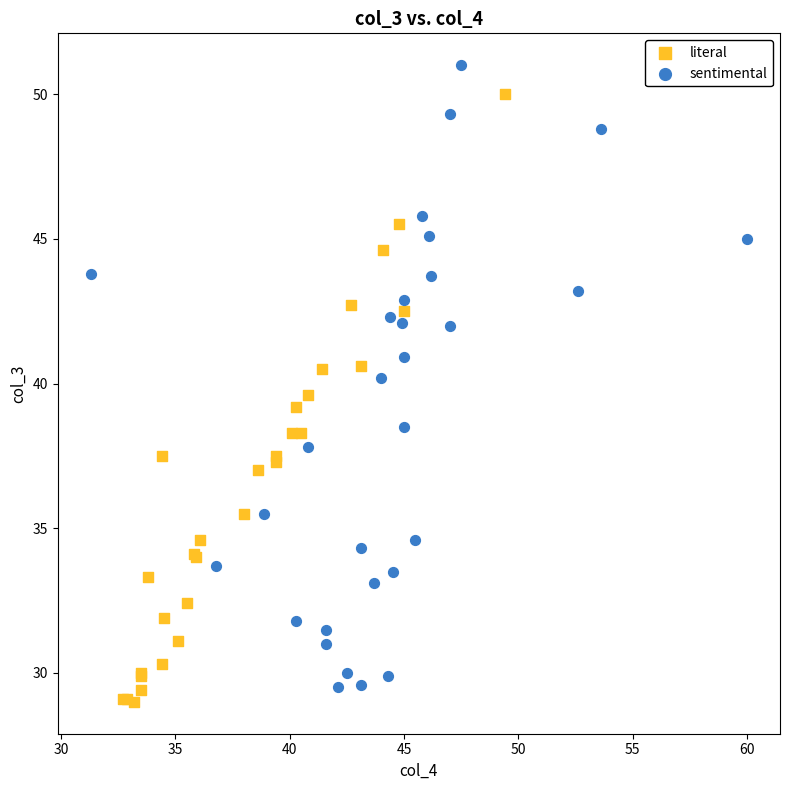

Which series has the widest spread of Y values?

sentimental